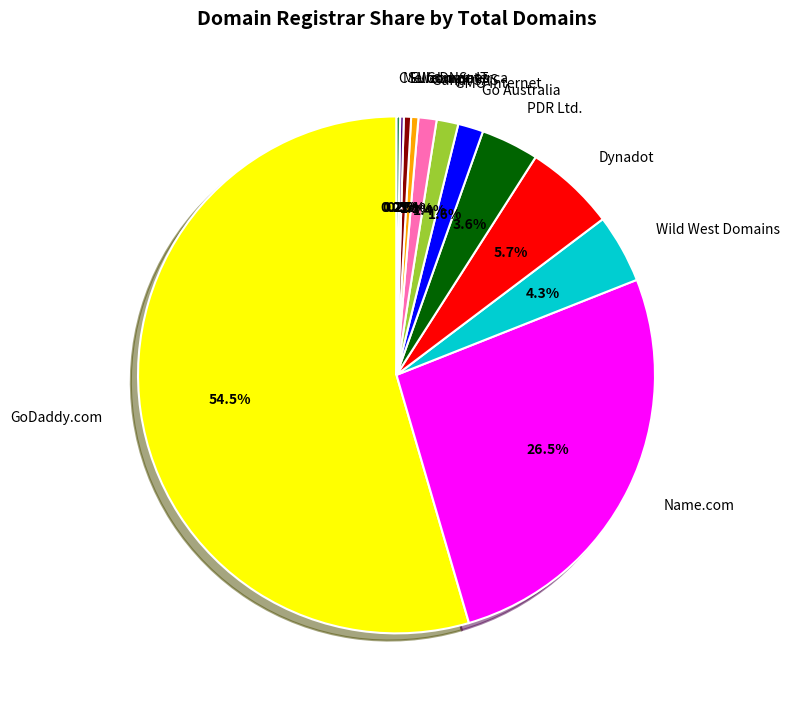

Which category accounts for the majority?

GoDaddy.com